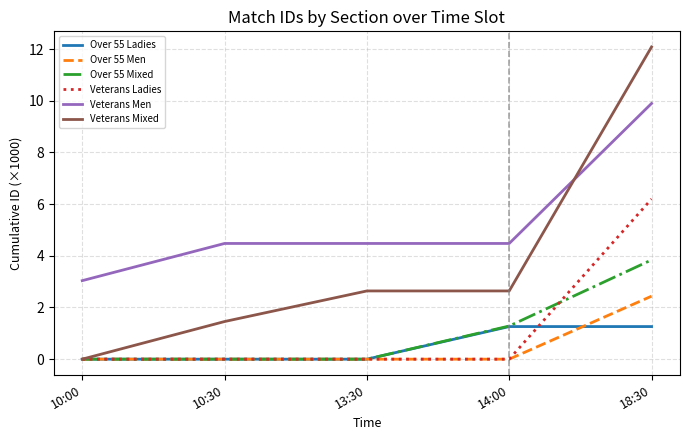

The Veterans Ladies series shows -3.2 at 14:00. True or false?

False